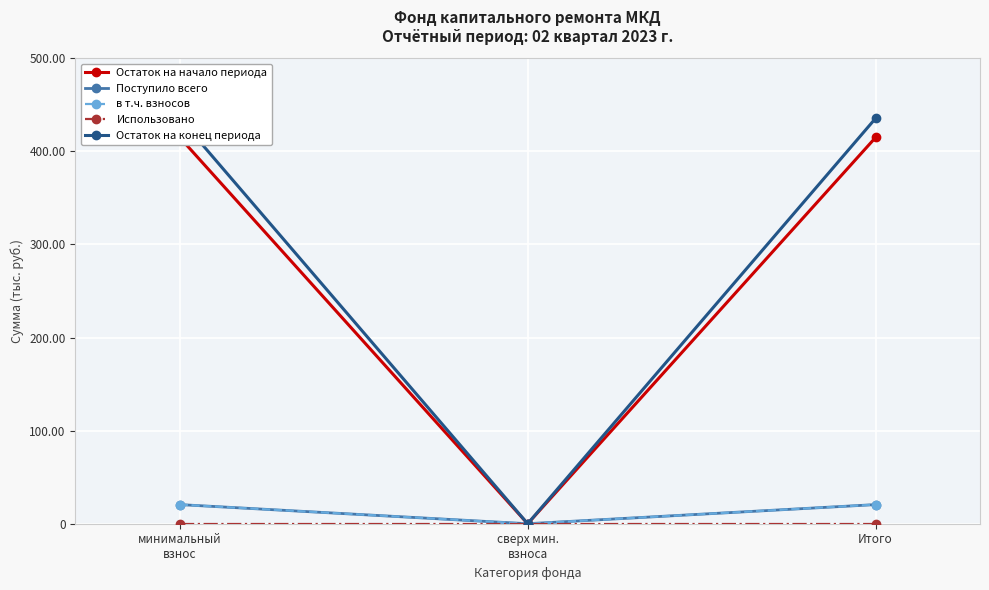

What is the label of the 2nd point from the right?

сверх мин.
взноса